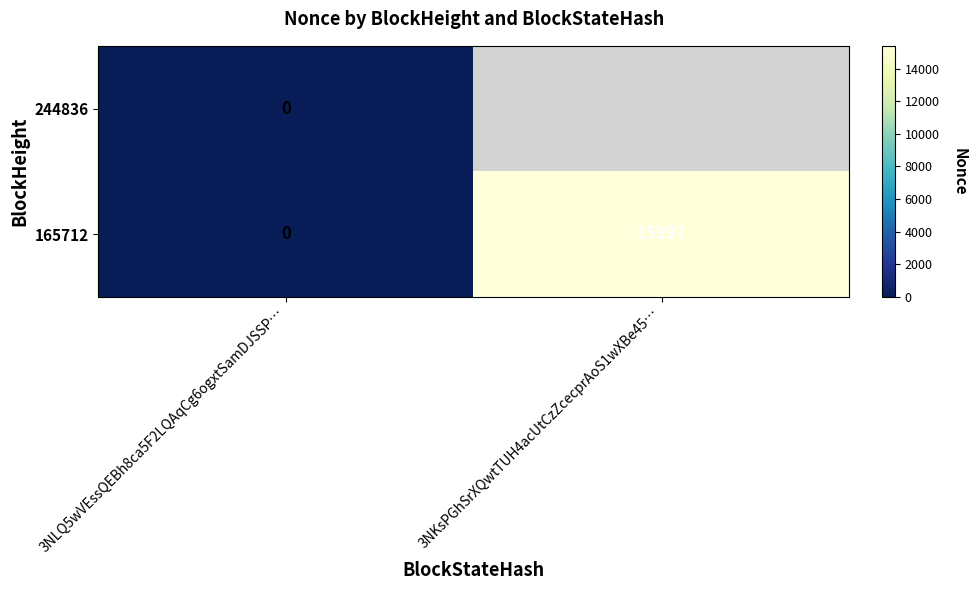

At 244836, list the series in order from largest to smallest.

244836, 165712